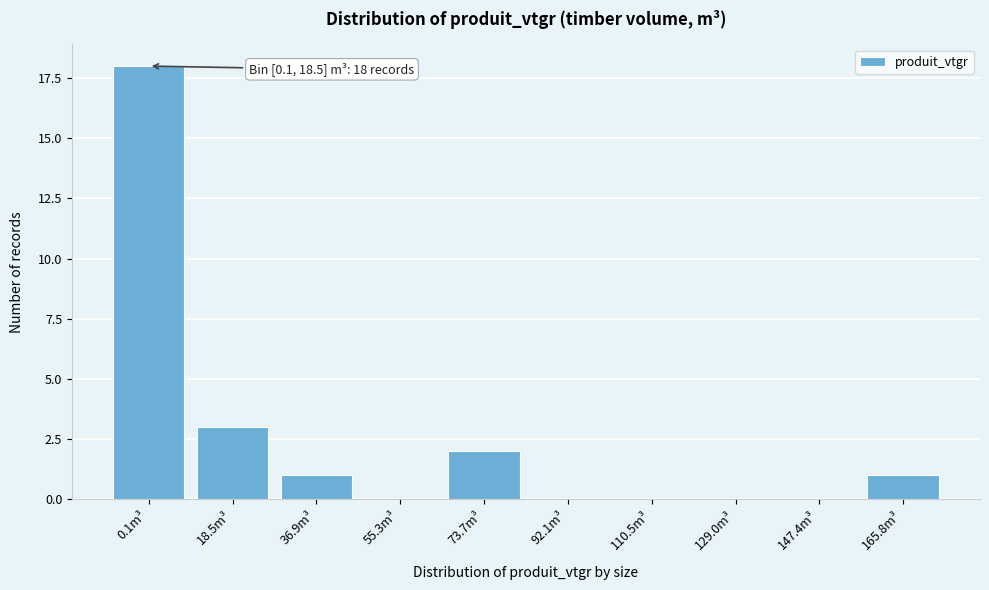

Reading left to right, list all the values displayed in this chart.

0.1m³=18	18.5m³=3	36.9m³=1	55.3m³=0	73.7m³=2	92.1m³=0	110.5m³=0	129.0m³=0	147.4m³=0	165.8m³=1